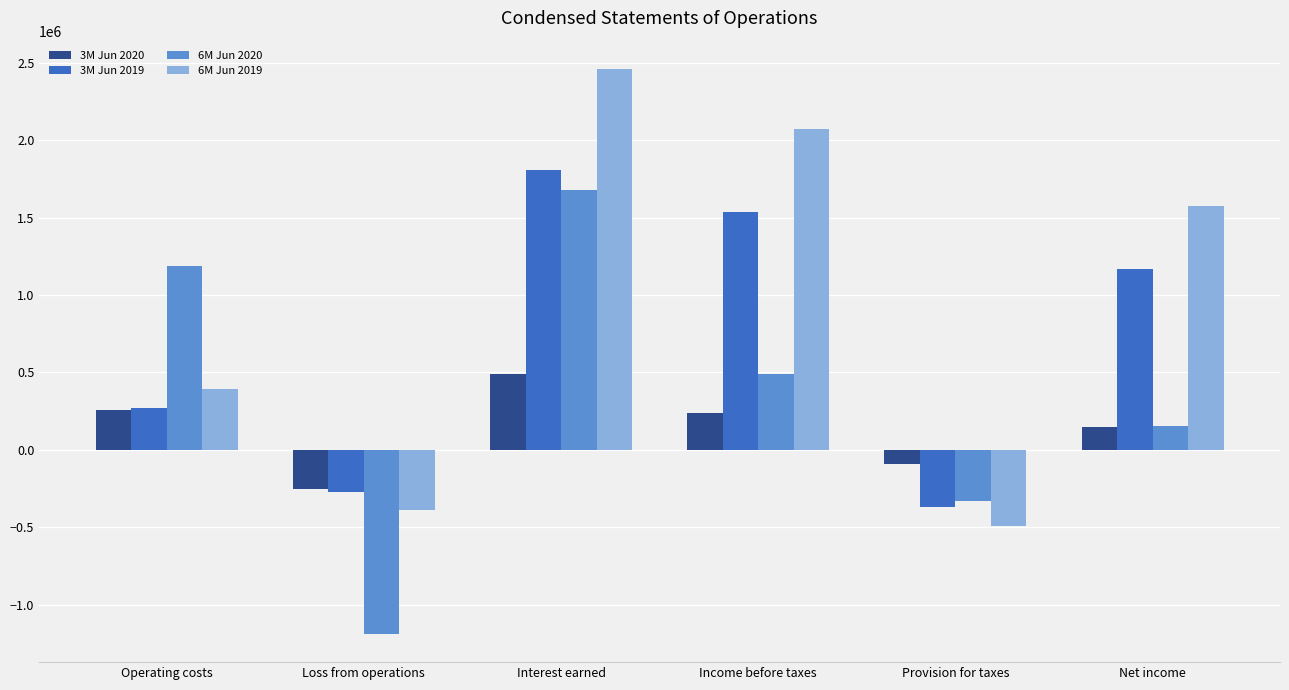

At which category does the chart reach its minimum across all series?

Loss from operations